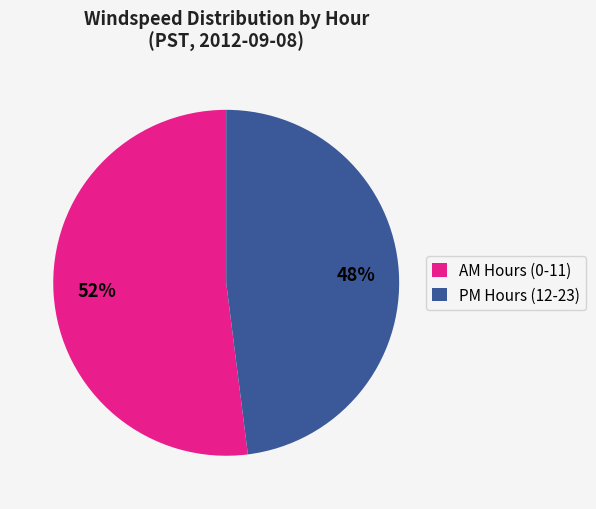

Is it true that PM Hours (12-23) is 61% of the pie?

False